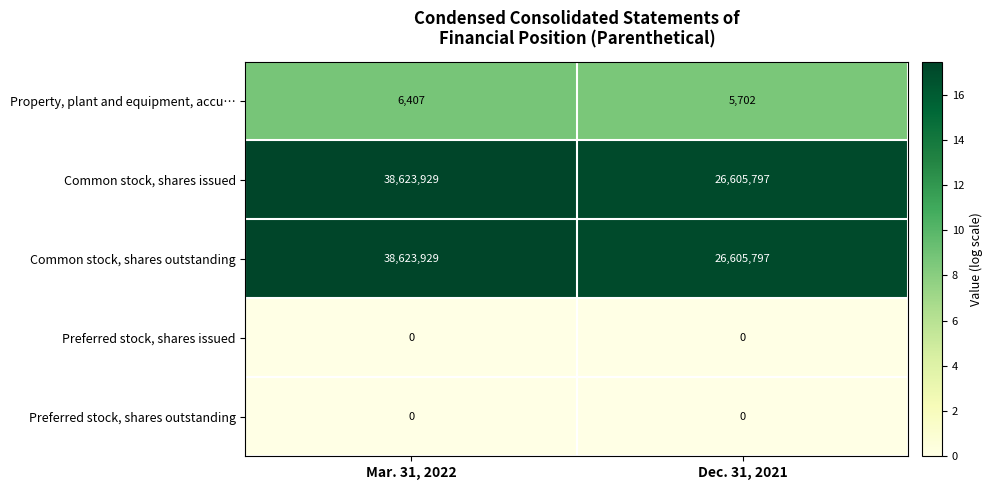

True or false: Common stock, shares issued has a value of 35422250 at Dec. 31, 2021.

False